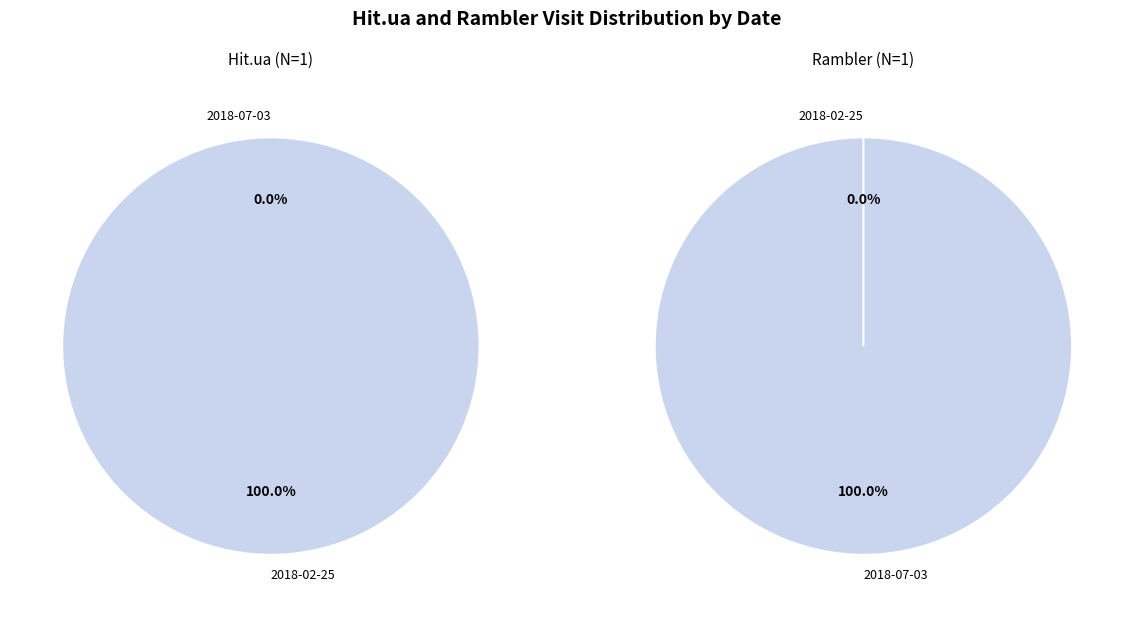

At 2018-07-03, list the series in order from smallest to largest.

Hit.ua, Rambler